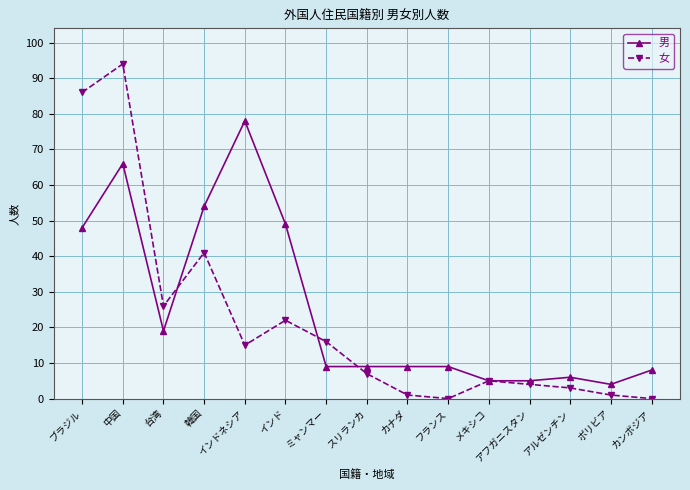

Is it true that 女 equals 0 at カンボジア?

True